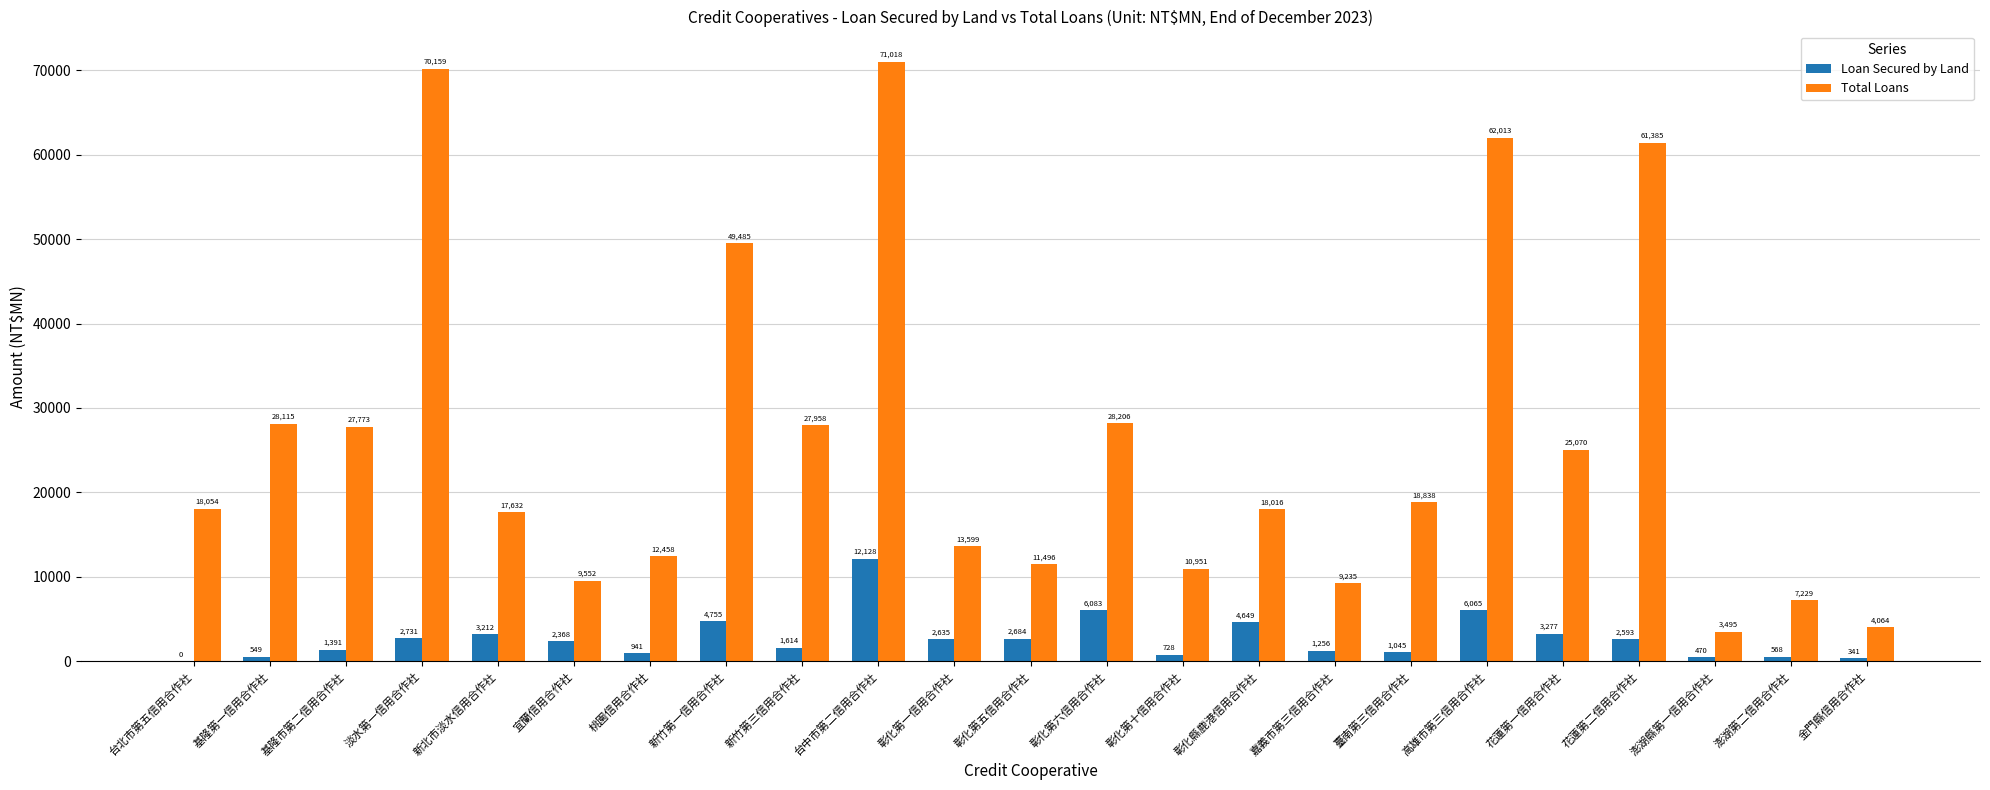

Which series has the largest total across all categories?

Total Loans